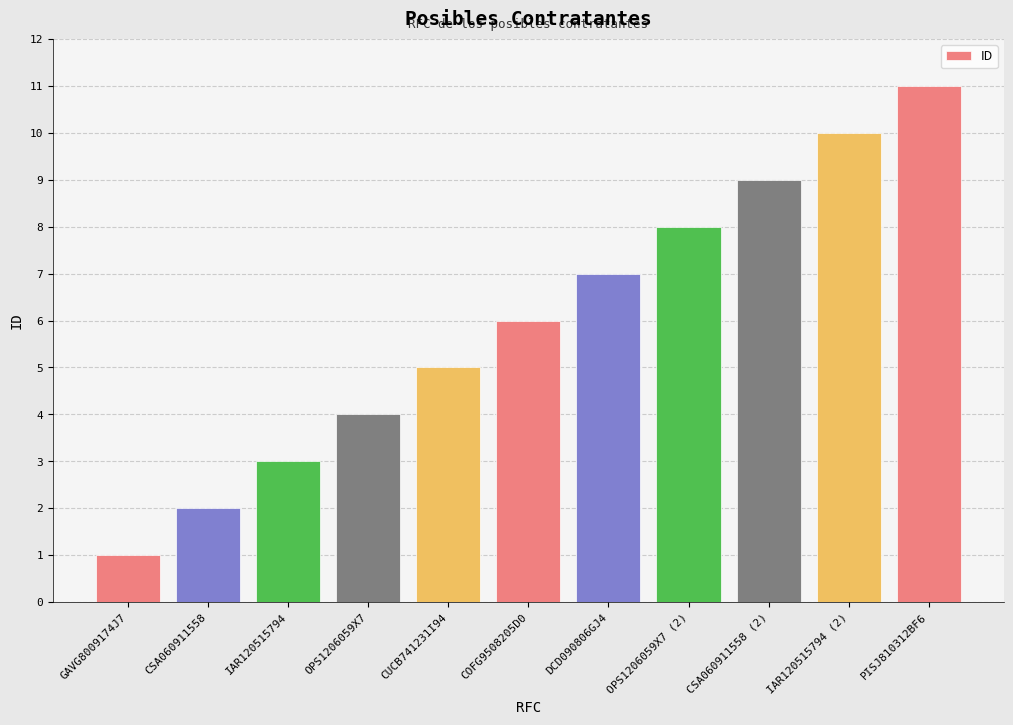

What is the sum of the values at DCD090806GJ4 and IAR120515794?

10